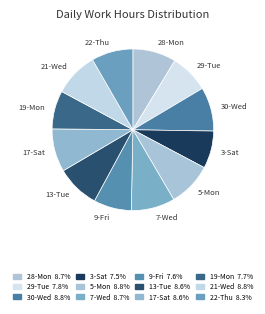

Do 7-Wed and 30-Wed together represent more than half of the pie?

No